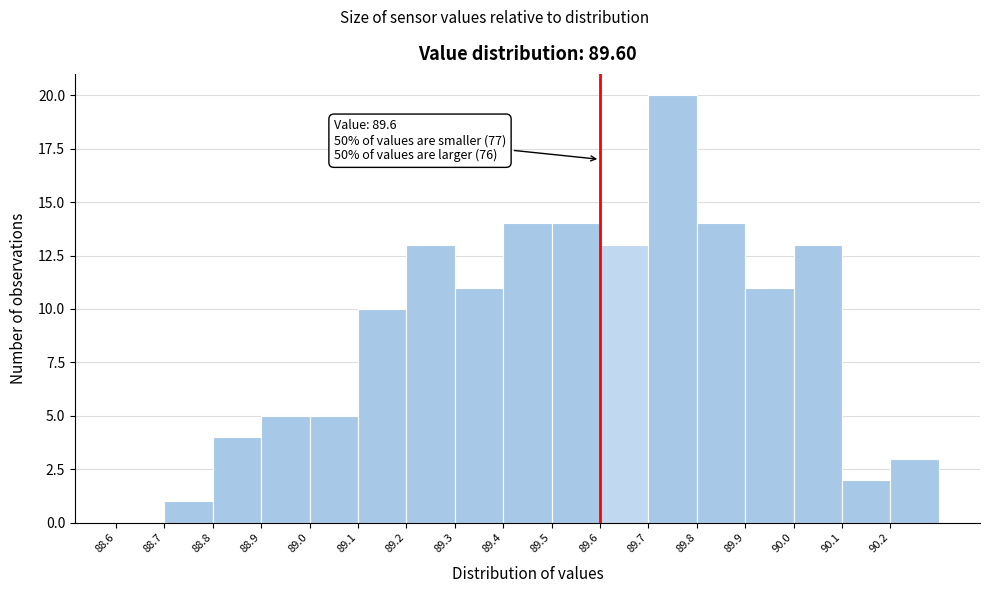

Which range on the x-axis has the tallest bar?

89.7 to 89.8